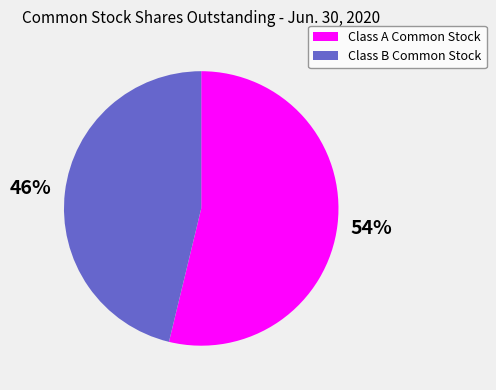

To the nearest percent, what is the average slice percentage?

50%